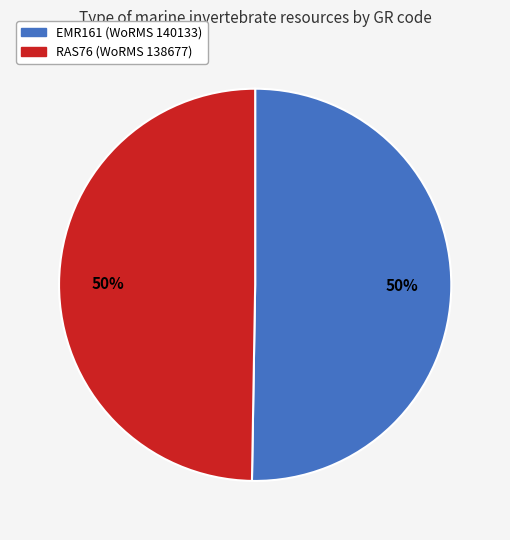

Do EMR161 and RAS76 together represent more than half of the pie?

Yes